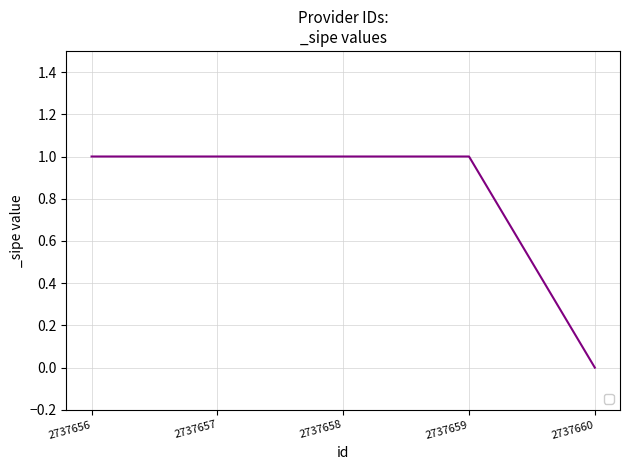

At which category does the chart reach its minimum across all series?

2737660